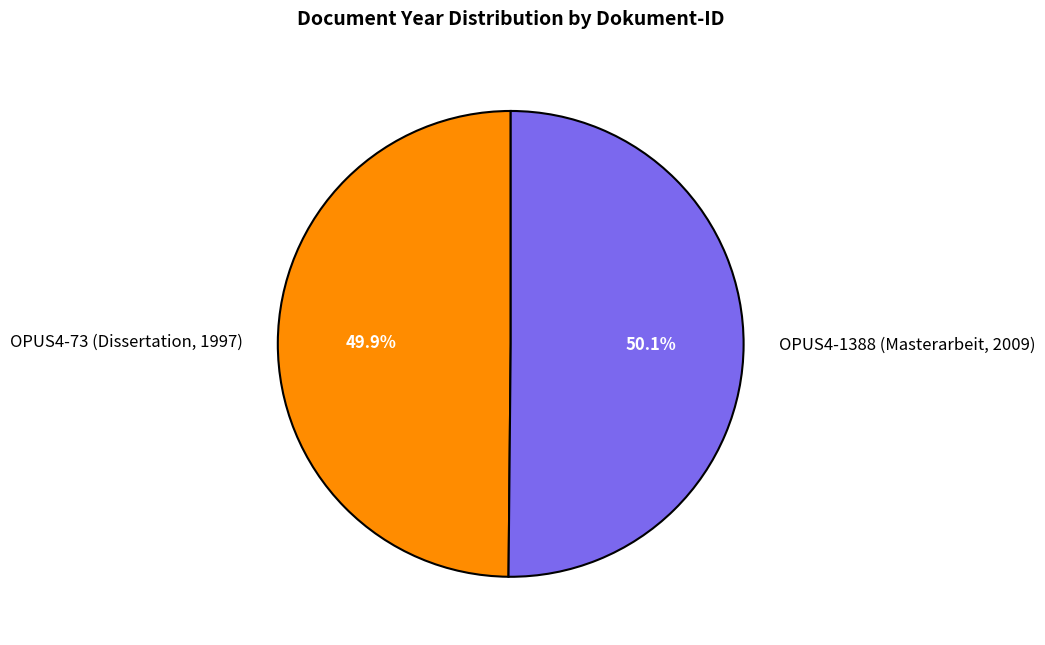

What is the ratio of the value at OPUS4-73 (Dissertation, 1997) to the value at OPUS4-1388 (Masterarbeit, 2009)?

1.0